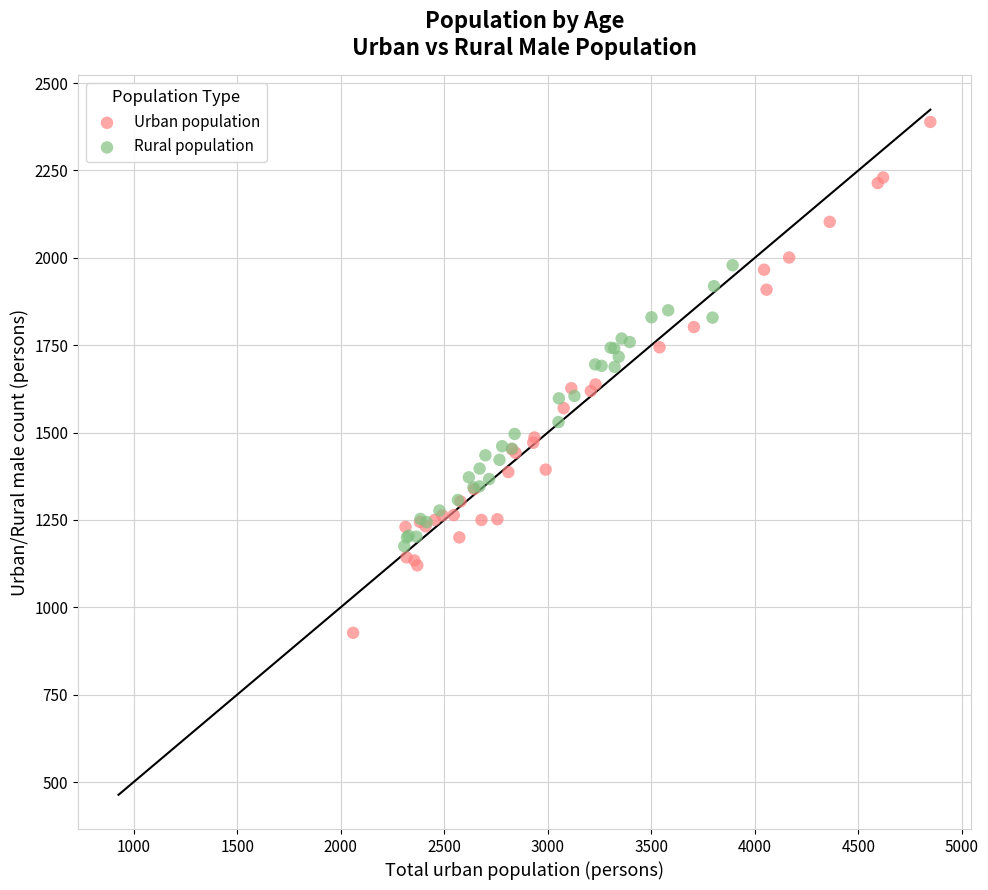

Which series contains the highest Y value?

Urban population